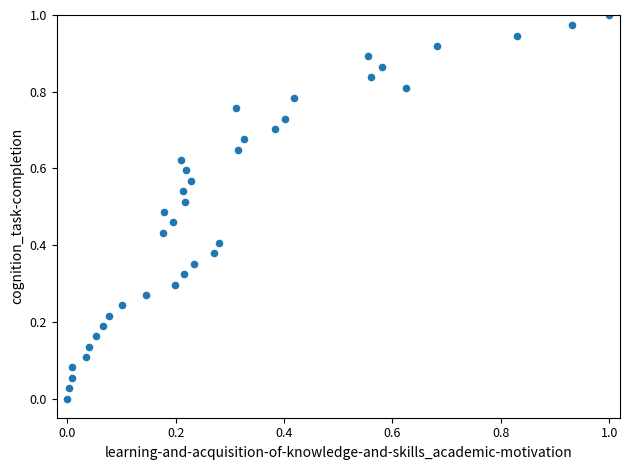

How many points are shown in the scatter plot?

38